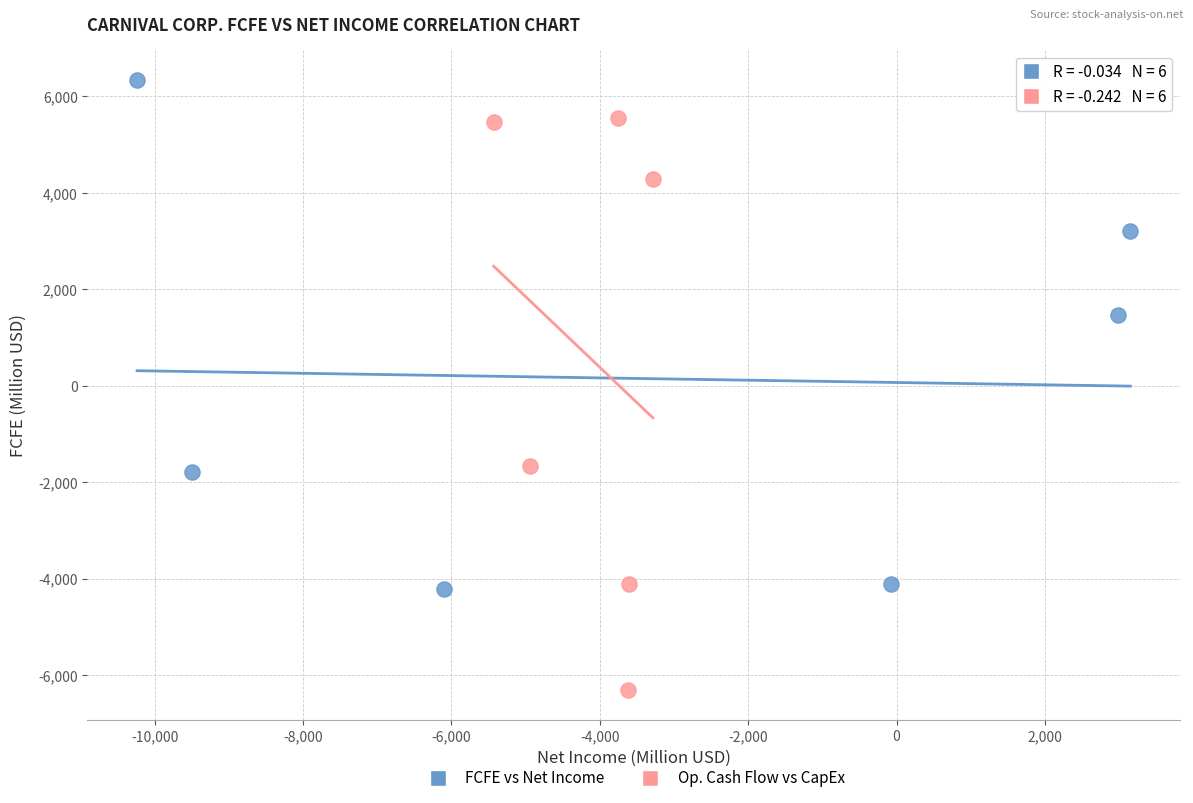

Which series contains the lowest Y value?

Op. Cash Flow vs CapEx